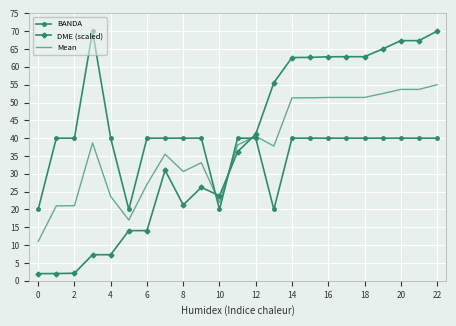

What is the maximum value shown in the chart?

70.0